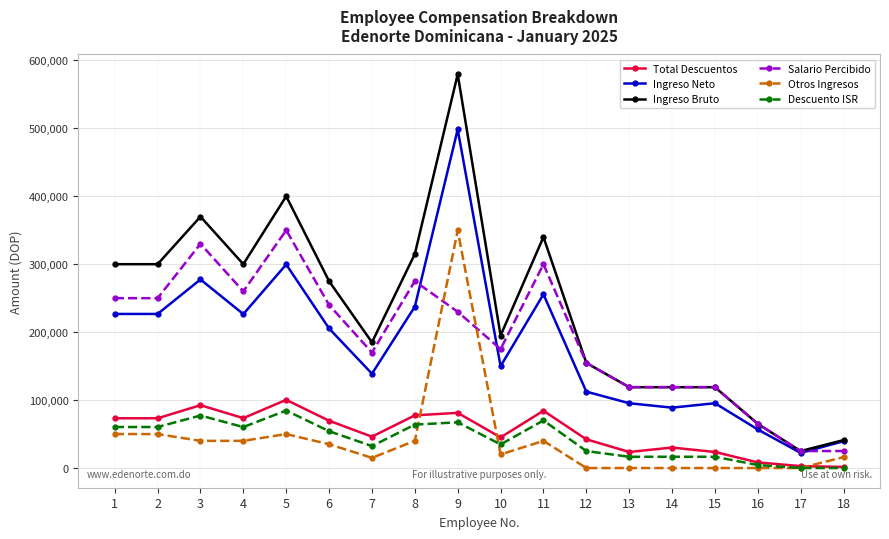

Which series changed the most between 9 and 12?

Ingreso Bruto